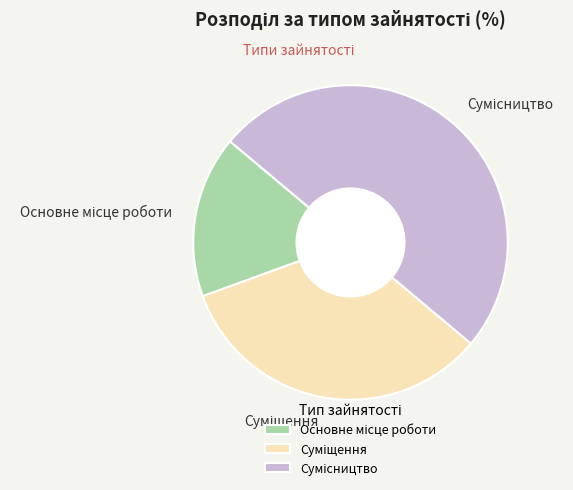

Is there a majority slice in this chart?

No